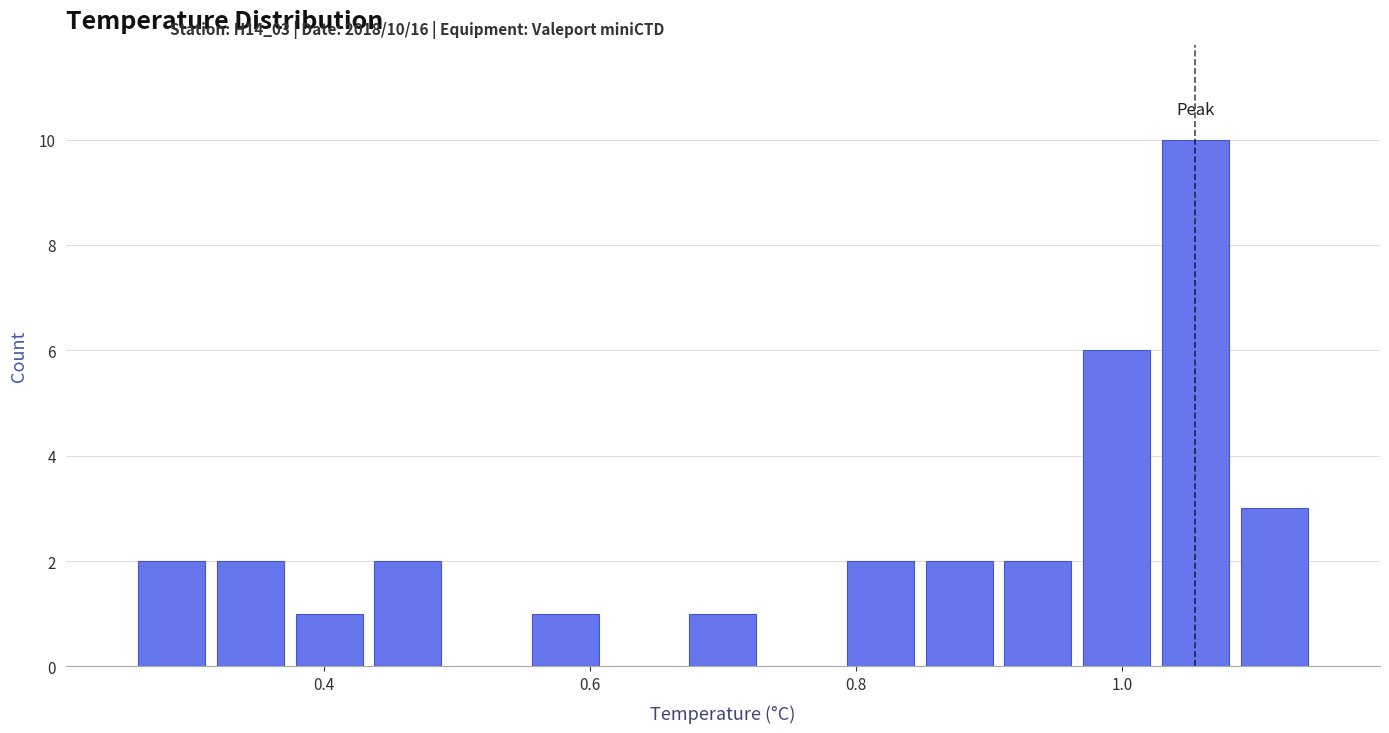

Read against the x-axis, roughly where is the centre of the tallest bar?

1.06